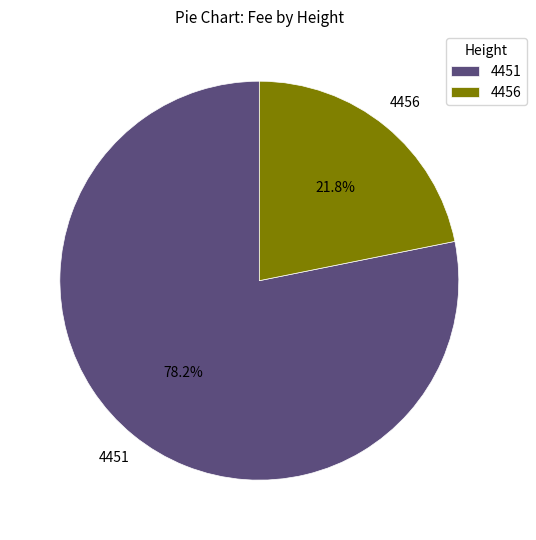

To the nearest percent, what is the difference between the 4451 and 4456 slice percentages?

56%